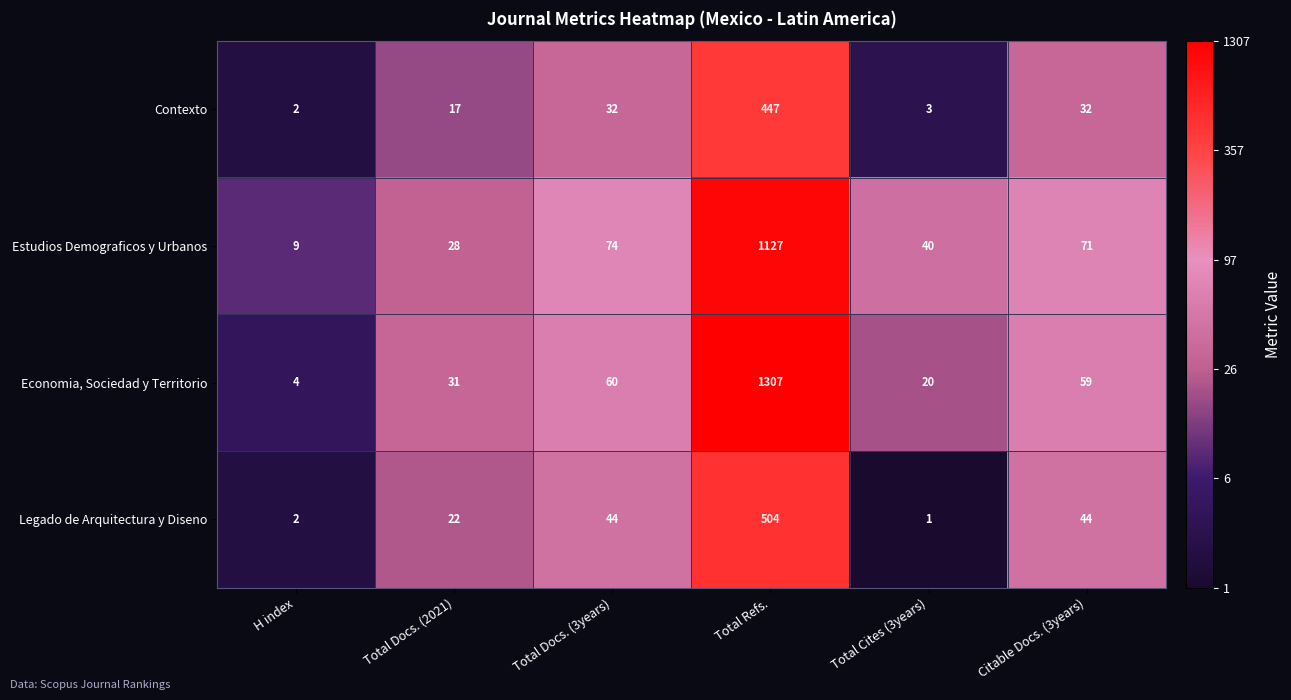

Which series changed the most between Total Refs. and Total Cites (3years)?

Economia, Sociedad y Territorio